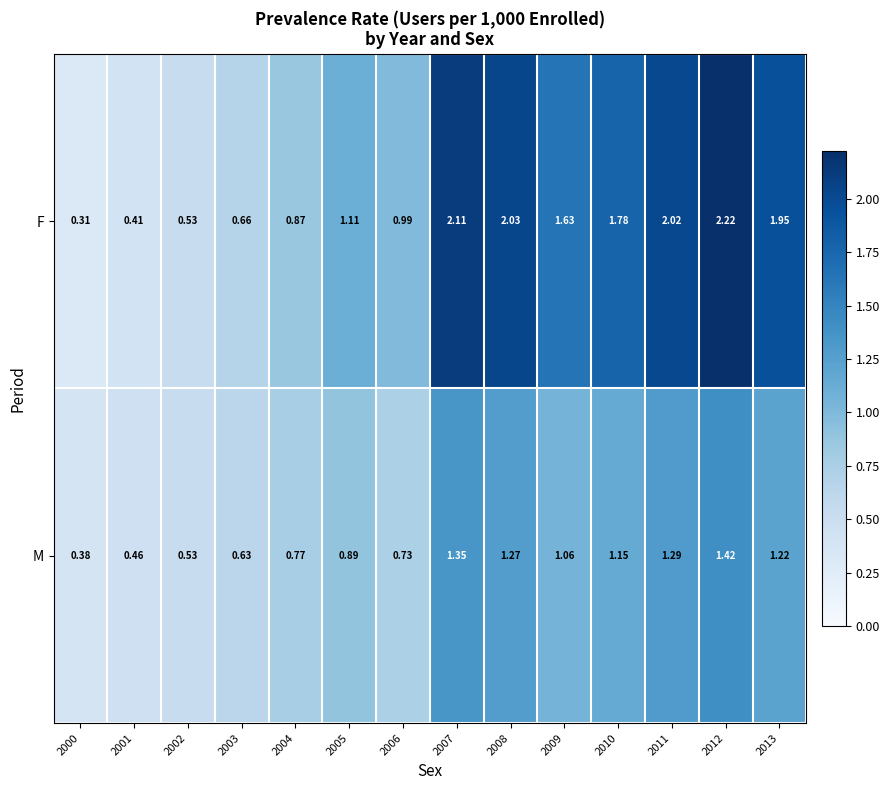

Which series changed the most between 2005 and 2012?

F